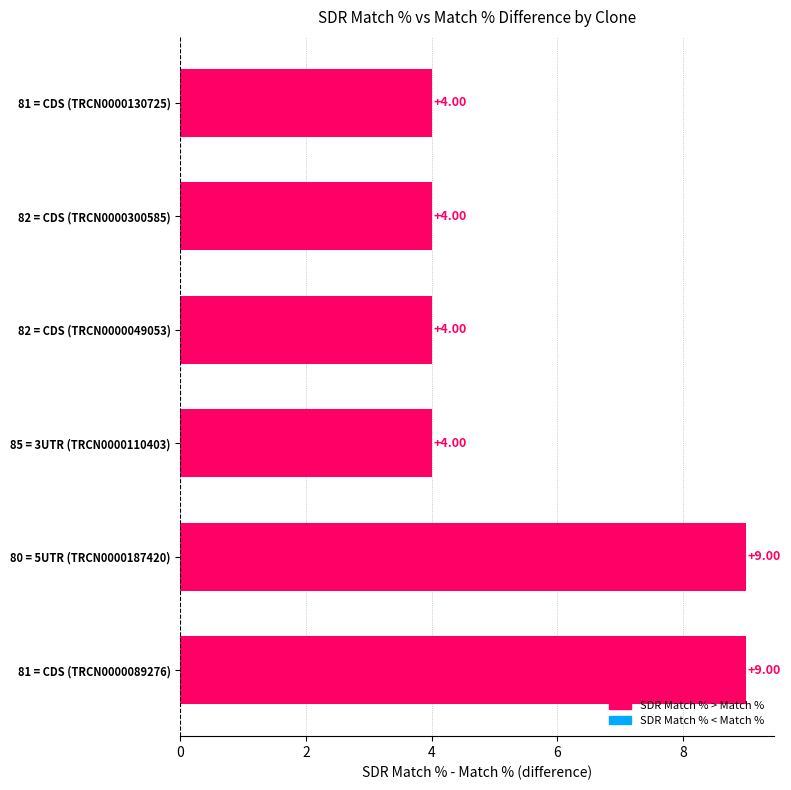

What is the difference between the maximum and minimum values?

5